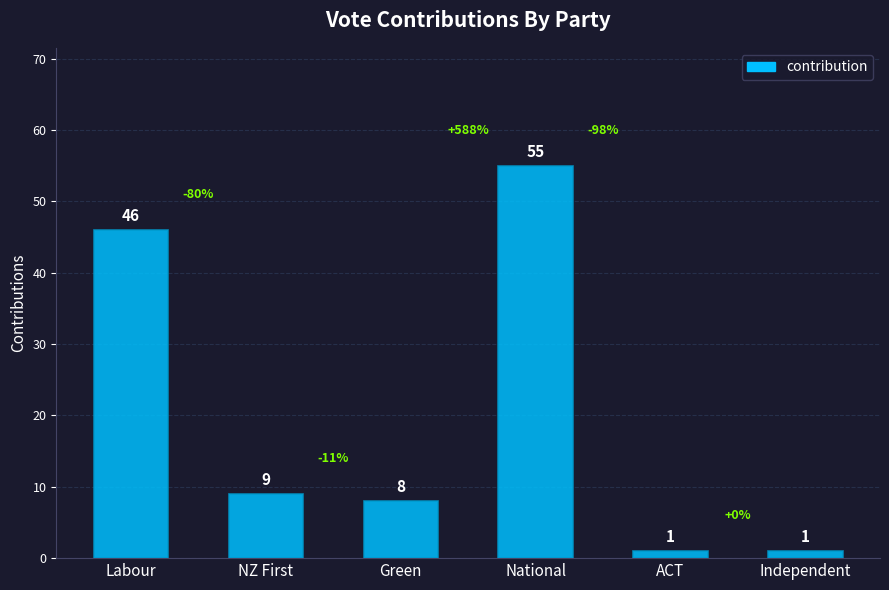

The value at National is 33. True or false?

False